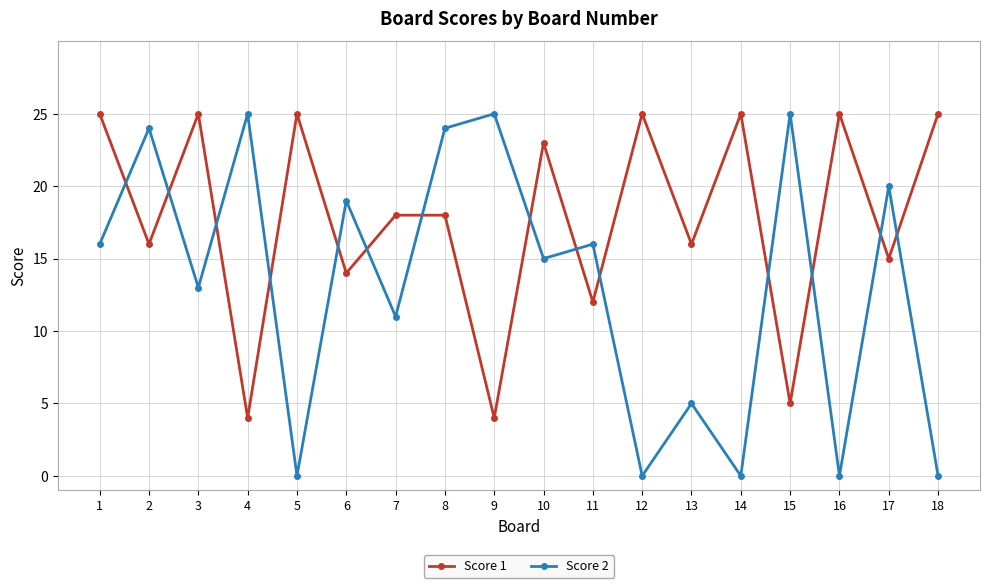

Which series has the widest spread of values?

Score 2